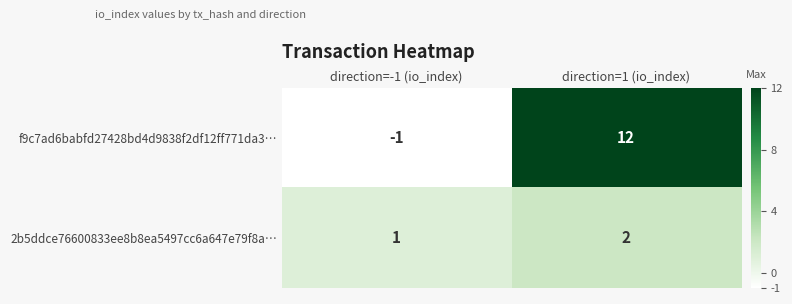

Is it true that 2b5ddce76600833ee8b8ea5497cc6a647e79f8a… equals 2 at direction=1 (io_index)?

True